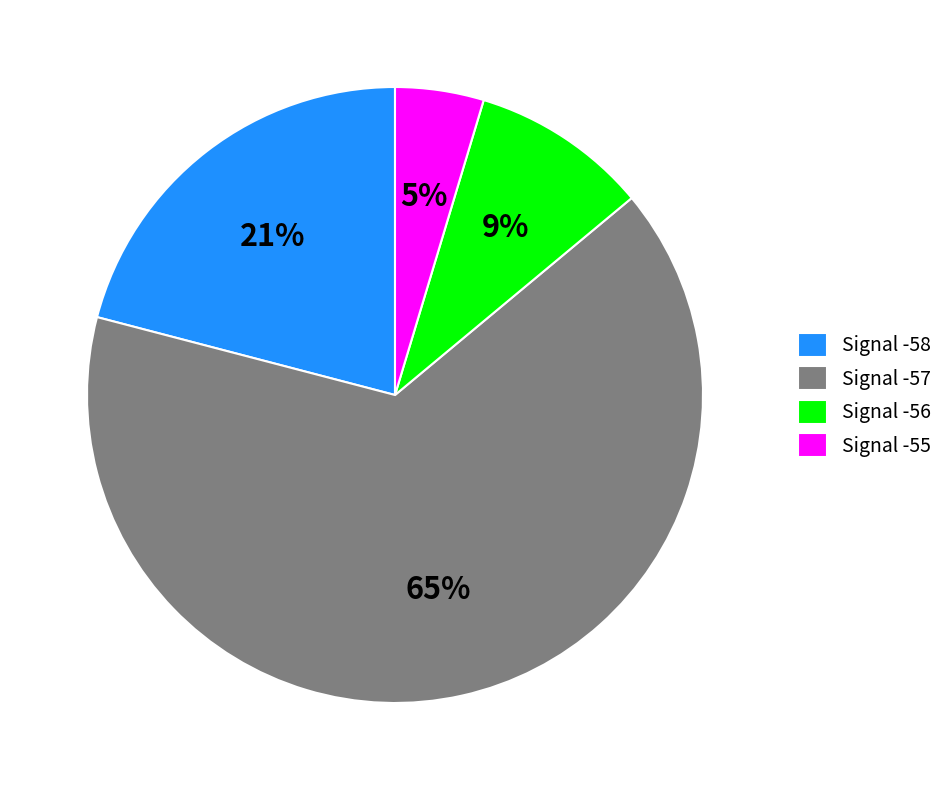

Which category has the biggest portion of the pie?

Signal -57